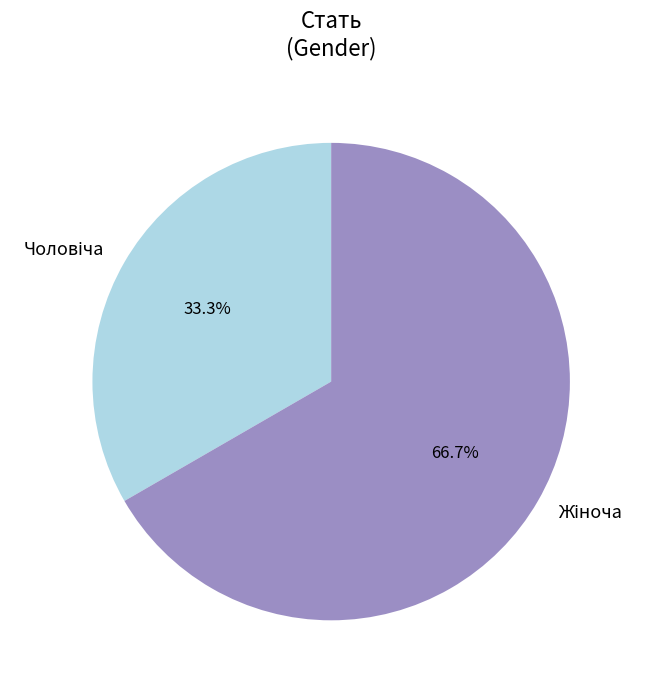

Is there a majority slice in this chart?

Yes